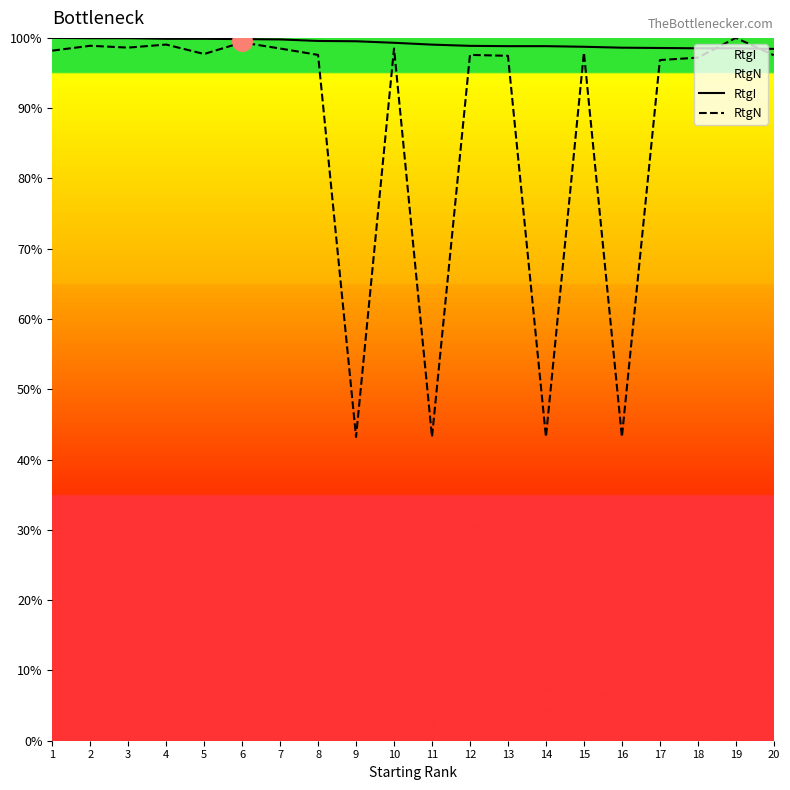

At how many categories does at least one series exceed 70?

20